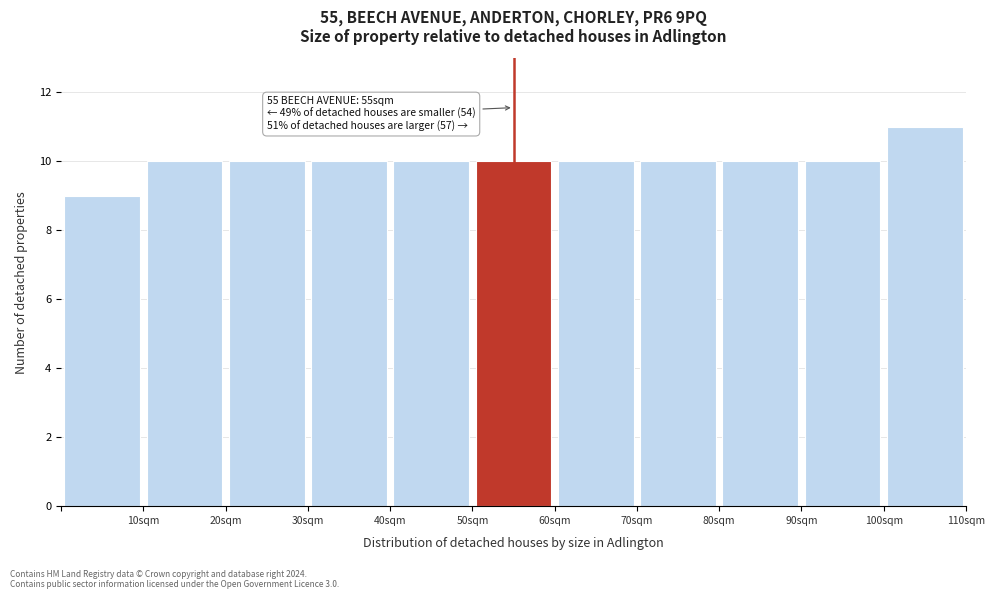

Over which range of the x-axis is the bar tallest?

100 to 110